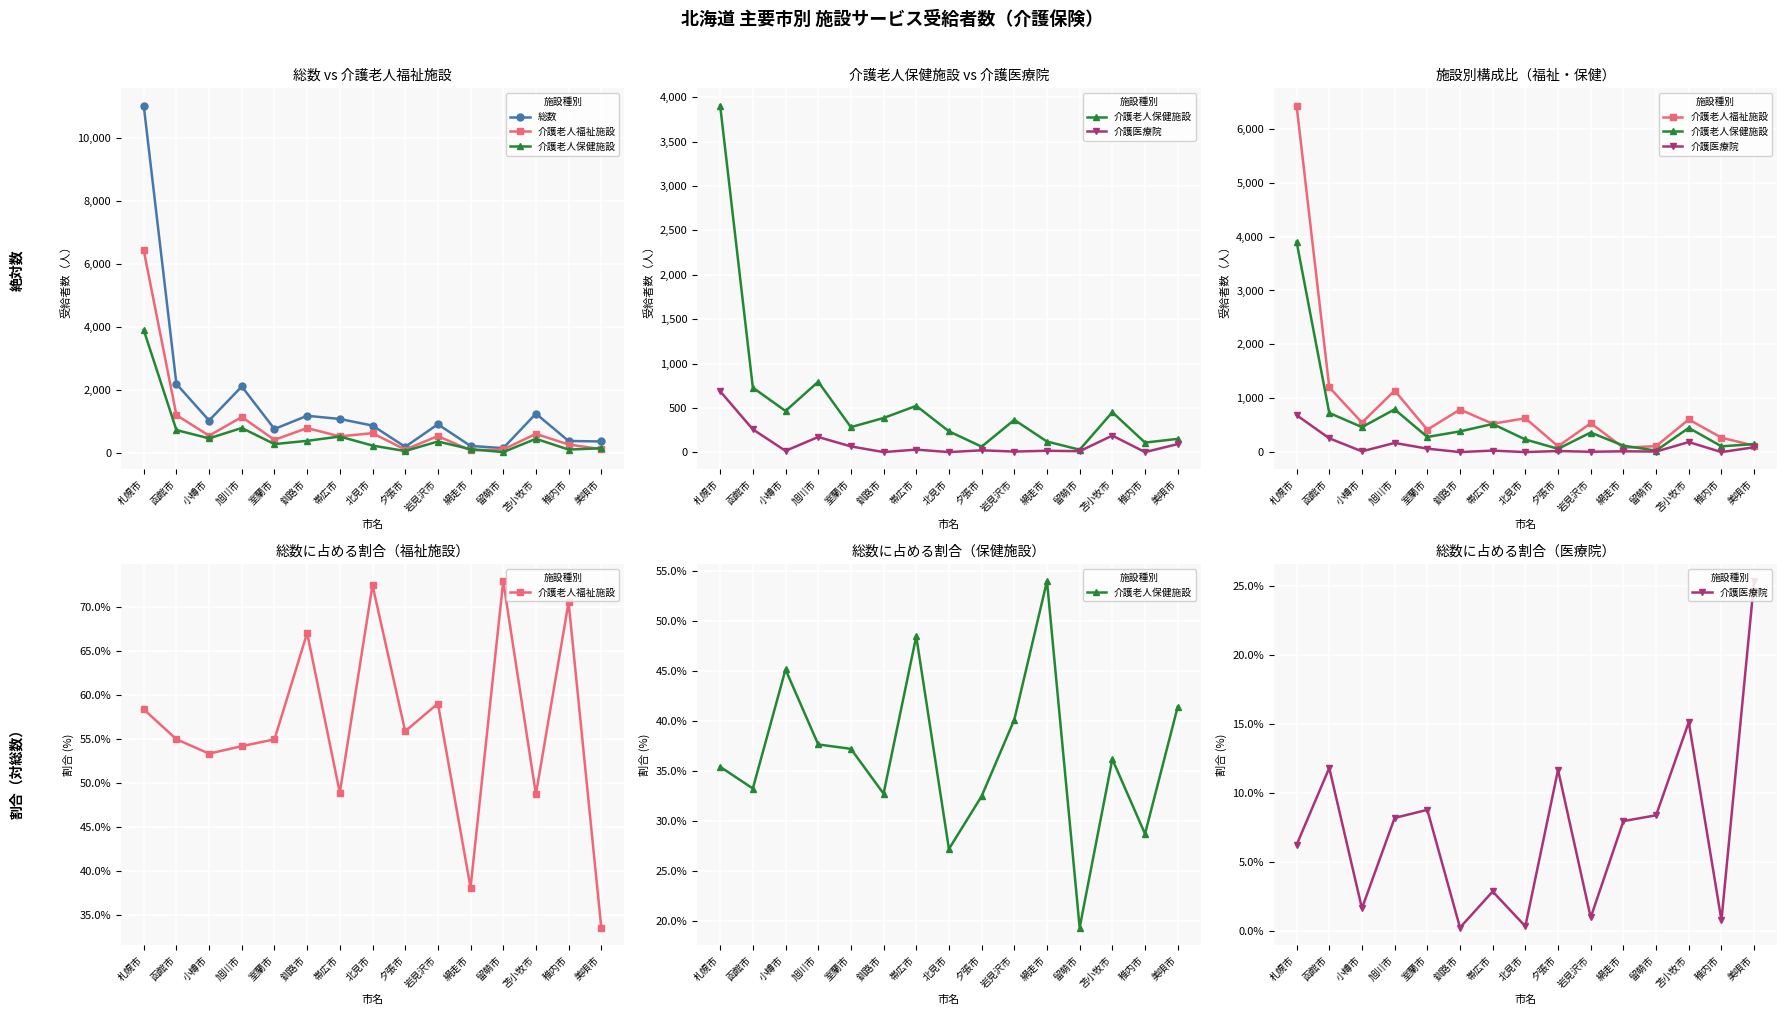

What is the difference between the highest and lowest values at 釧路市?

1181.7